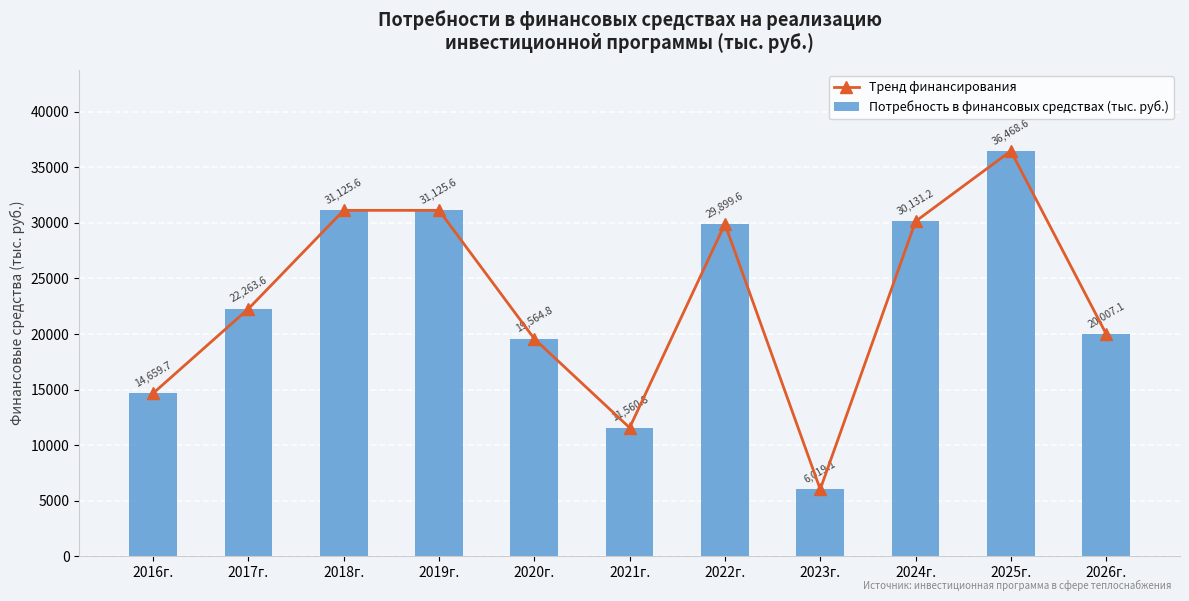

What is the label of the 8th bar from the left?

2023г.